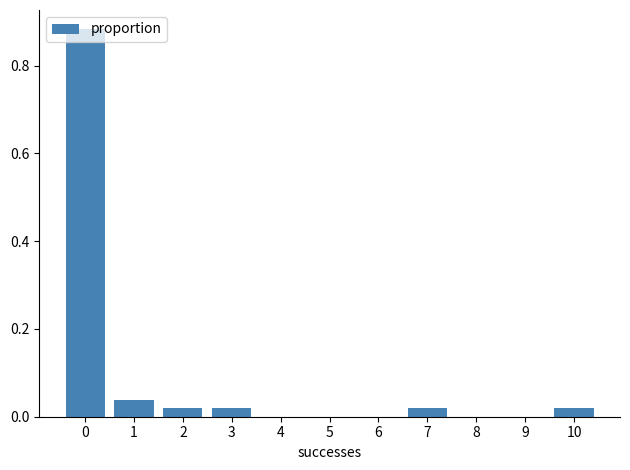

True or false: the data shows 0.0 at 8.

True